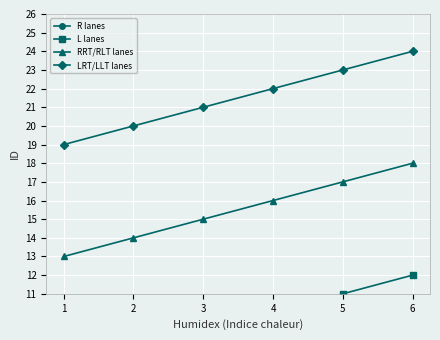

Which has a higher value, 5 or 6?

6